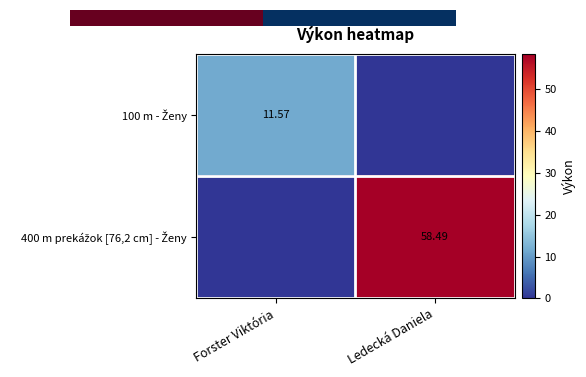

List the series in order of their peak value, highest first.

400 m prekážok [76,2 cm] - Ženy, 0.0